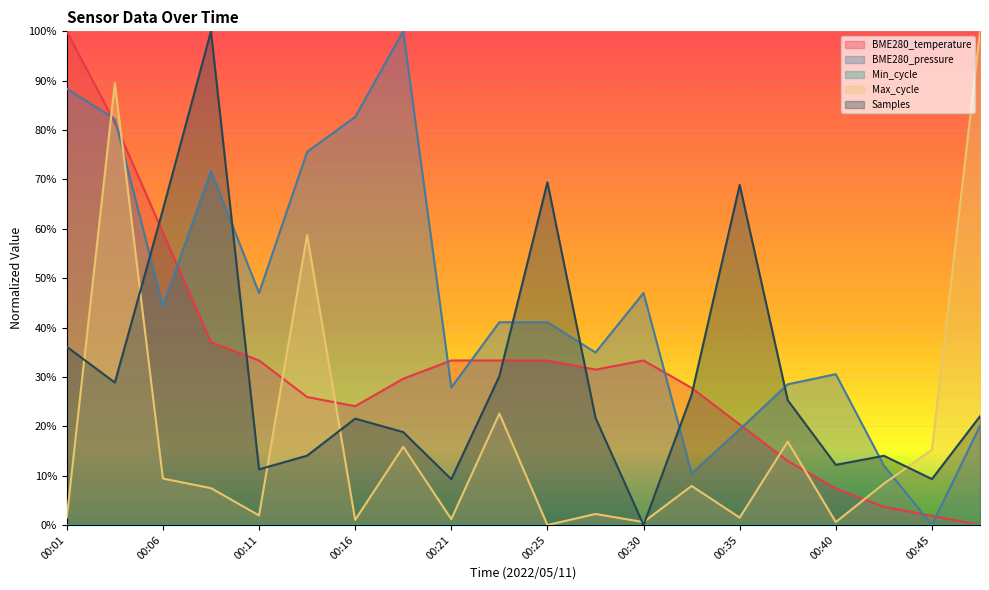

At which category does the chart reach its minimum across all series?

00:47